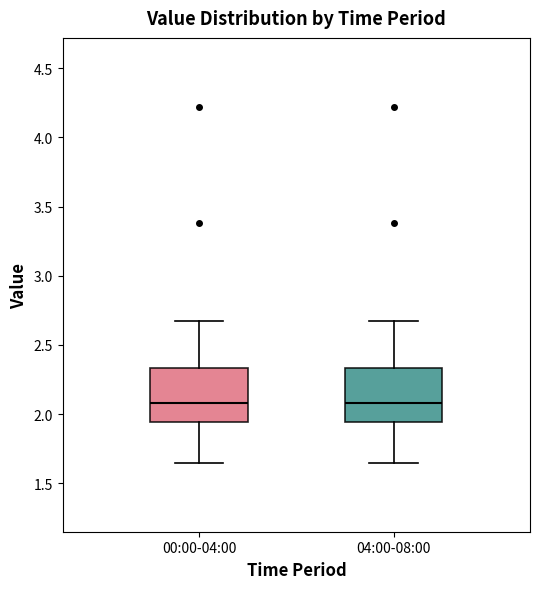

Reading left to right, transcribe this box plot: for each box, give where its median line is, the range the box spans, and where its two whiskers end, as read against the y-axis. The values are not printed on the chart, so give them approximately, as read against the axis.

00:00-04:00: median 2.10, box 1.95 to 2.35, whiskers 1.65 to 2.65
04:00-08:00: median 2.10, box 1.95 to 2.35, whiskers 1.65 to 2.65